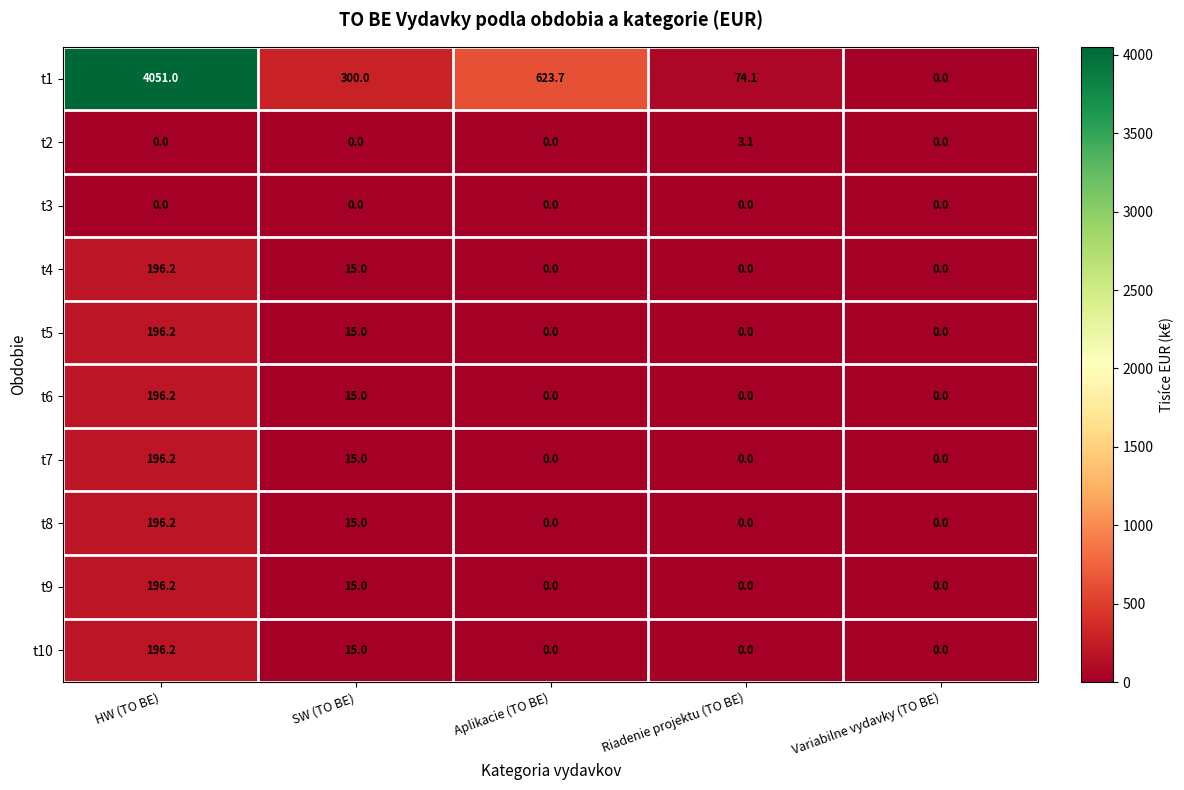

At which category does the chart reach its peak across all series?

HW (TO BE)